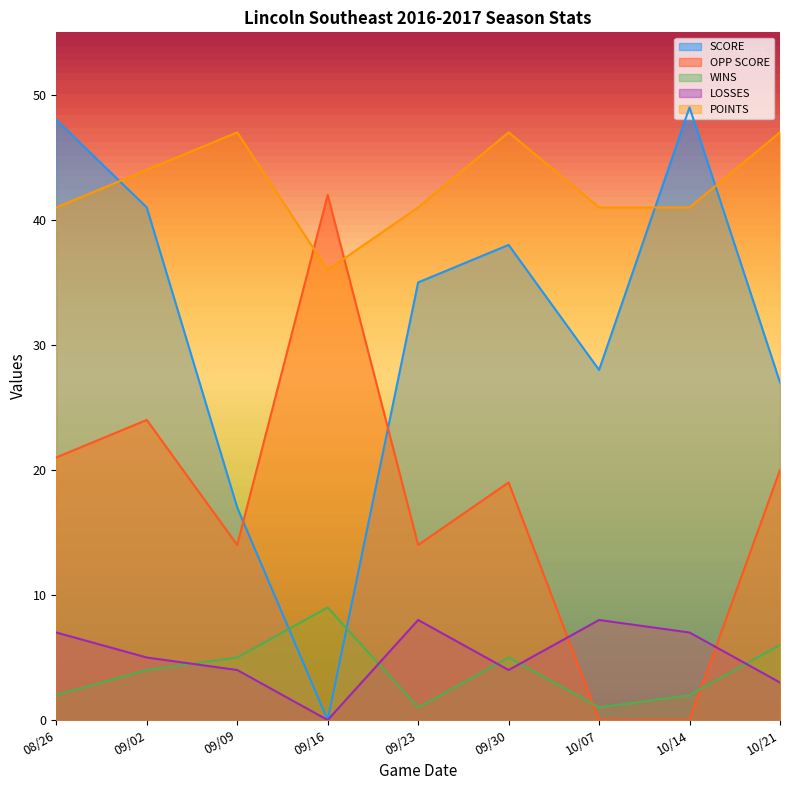

How many series are shown in this chart?

5